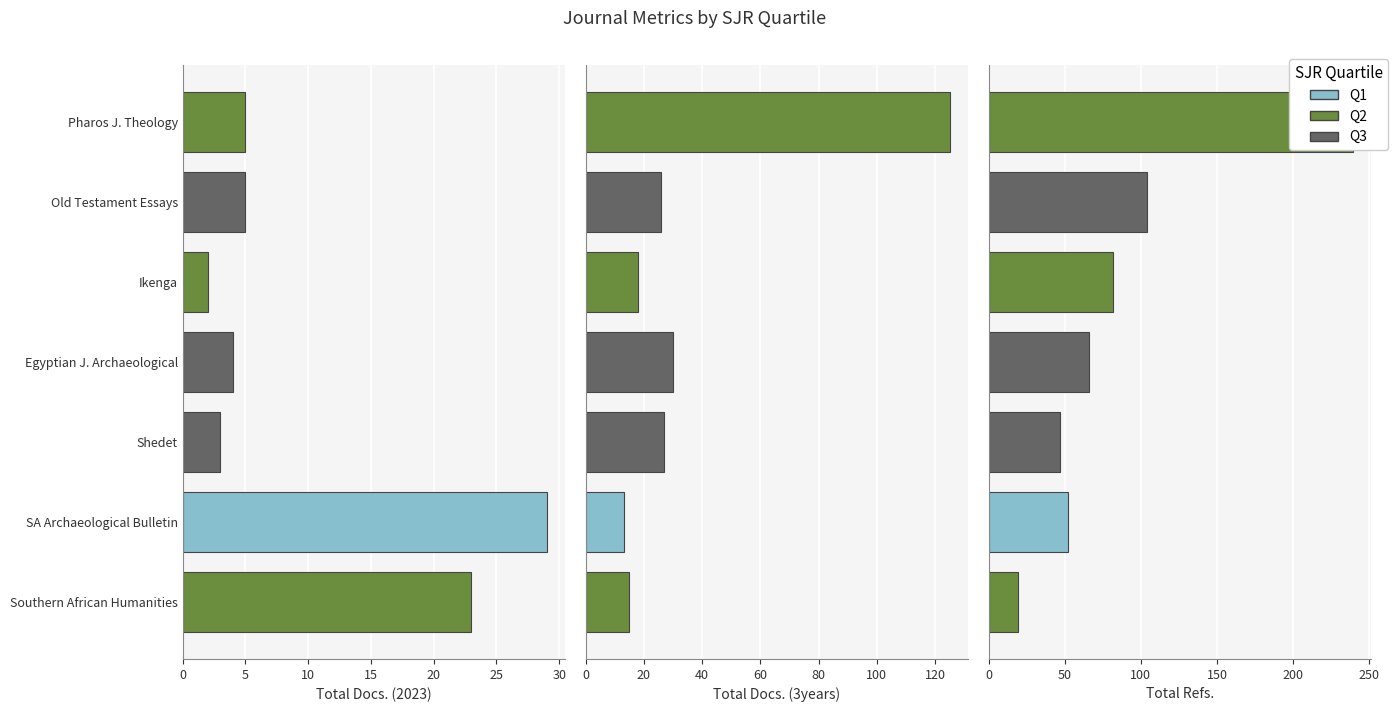

How many data points does each series have?

7